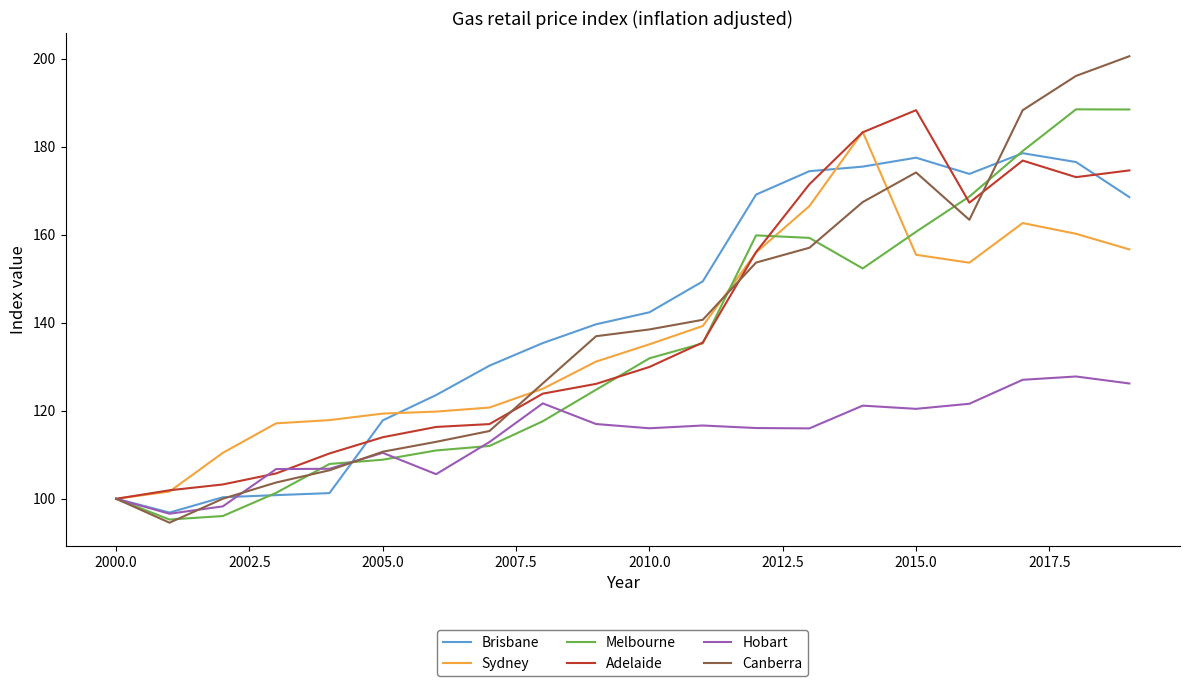

What is the maximum value shown in the chart?

200.6